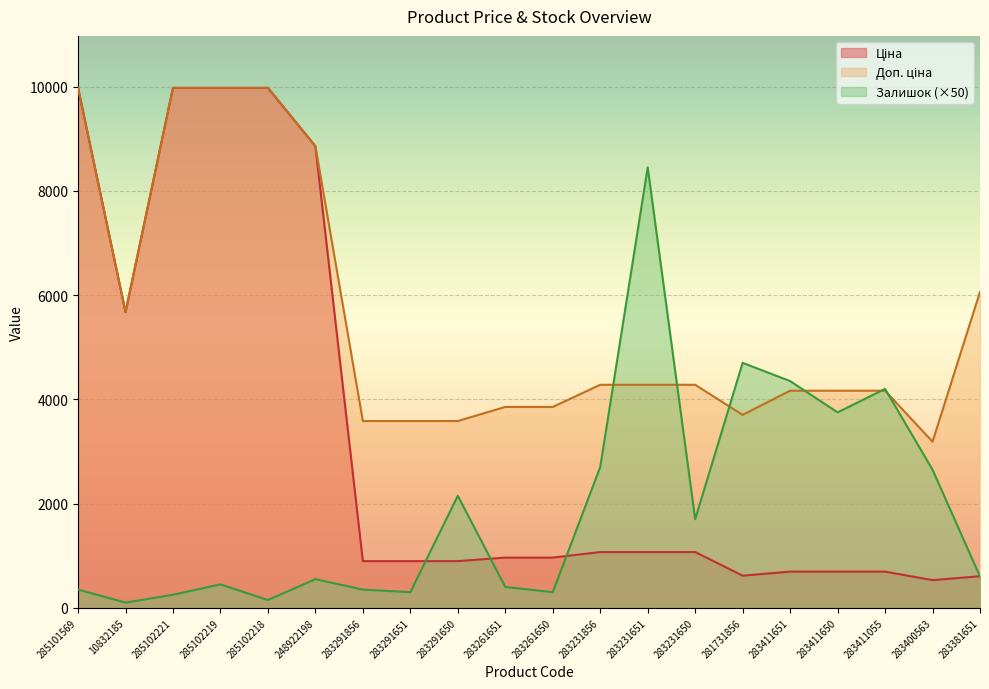

Reading left to right, what are all the values shown in this chart?

Ціна: 285101569=9975.0	10832185=5673.8	285102221=9975.0	285102219=9975.0	285102218=9975.0	248922198=8856.7	283291856=895.9	283291651=895.9	283291650=895.9	283261651=963.5	283261650=963.5	283231856=1069.8	283231651=1069.8	283231650=1069.8	281731856=617.0	283411651=694.3	283411650=694.3	283411055=694.3	283400563=531.3	283381651=606.1
Доп. ціна: 285101569=9975.0	10832185=5673.8	285102221=9975.0	285102219=9975.0	285102218=9975.0	248922198=8856.7	283291856=3583.6	283291651=3583.6	283291650=3583.6	283261651=3854.0	283261650=3854.0	283231856=4279.1	283231651=4279.1	283231650=4279.1	281731856=3701.9	283411651=4165.6	283411650=4165.6	283411055=4165.6	283400563=3187.6	283381651=6061.2
Залишок: 285101569=350.0	10832185=100.0	285102221=250.0	285102219=450.0	285102218=150.0	248922198=550.0	283291856=350.0	283291651=300.0	283291650=2150.0	283261651=400.0	283261650=300.0	283231856=2700.0	283231651=8450.0	283231650=1700.0	281731856=4700.0	283411651=4350.0	283411650=3750.0	283411055=4200.0	283400563=2650.0	283381651=600.0